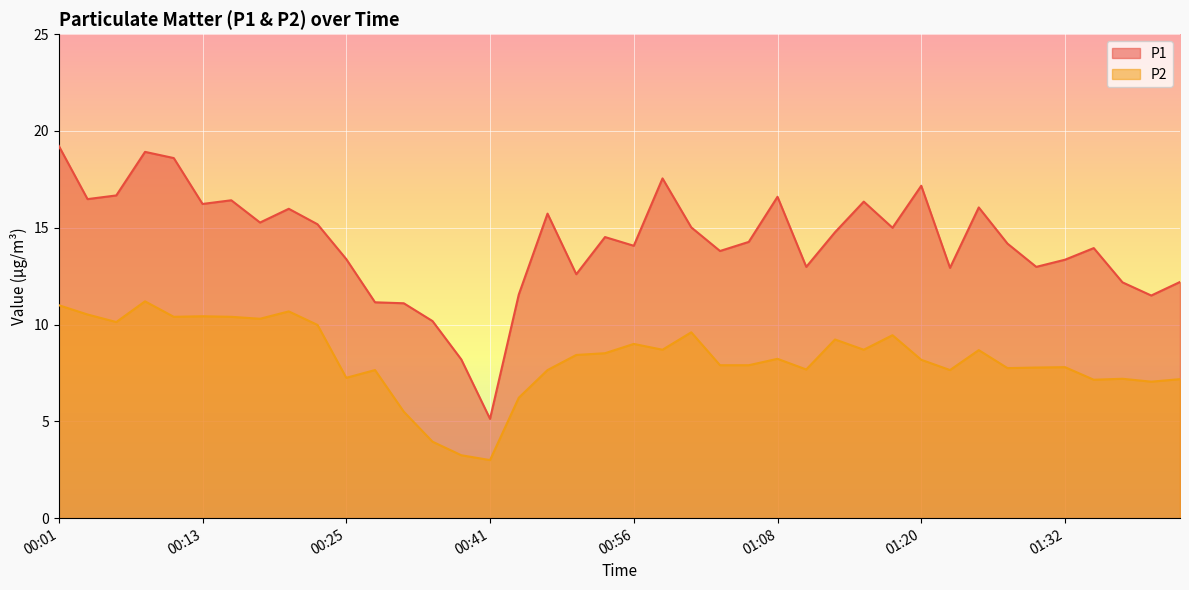

What is the highest value of the P2 series?

11.2